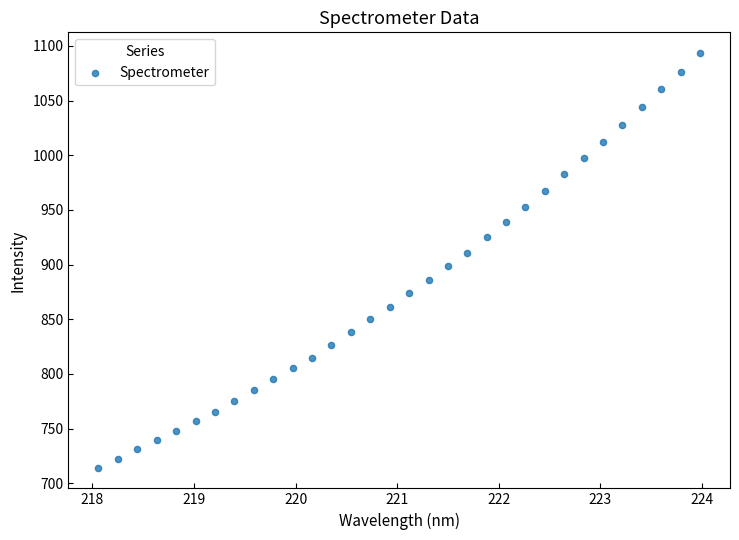

What is the range of X values (max minus min)?

5.9